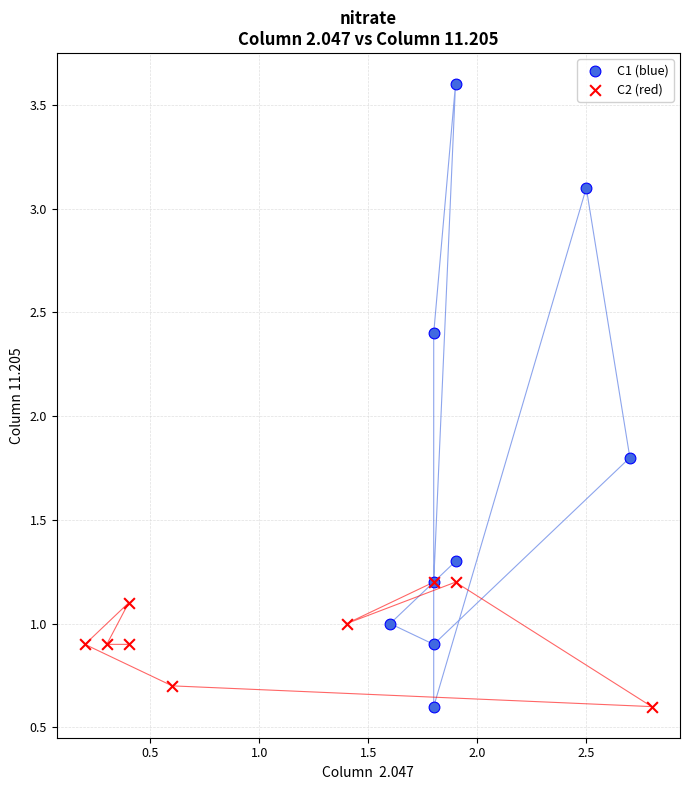

Which series has the widest spread of Y values?

C1 (blue)